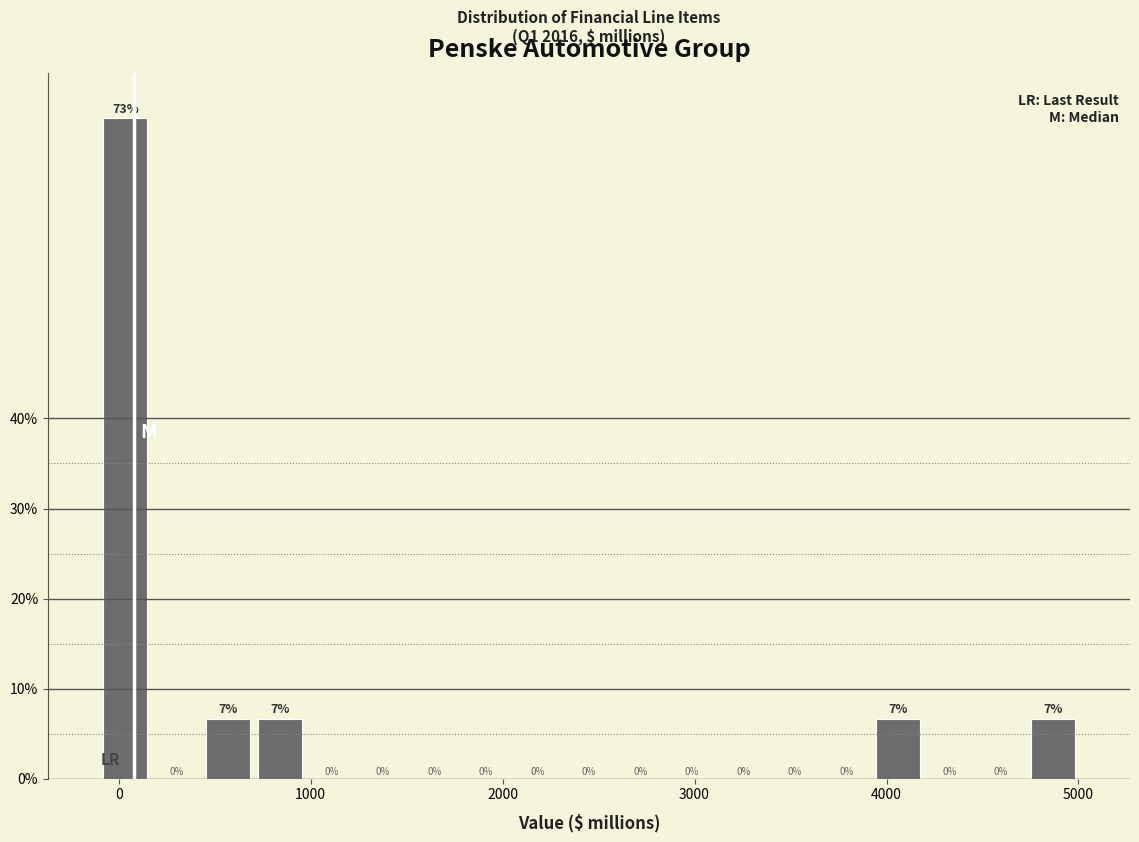

Around what value on the x-axis is the tallest bar? Give the approximate position of its centre, as read against the axis.

0